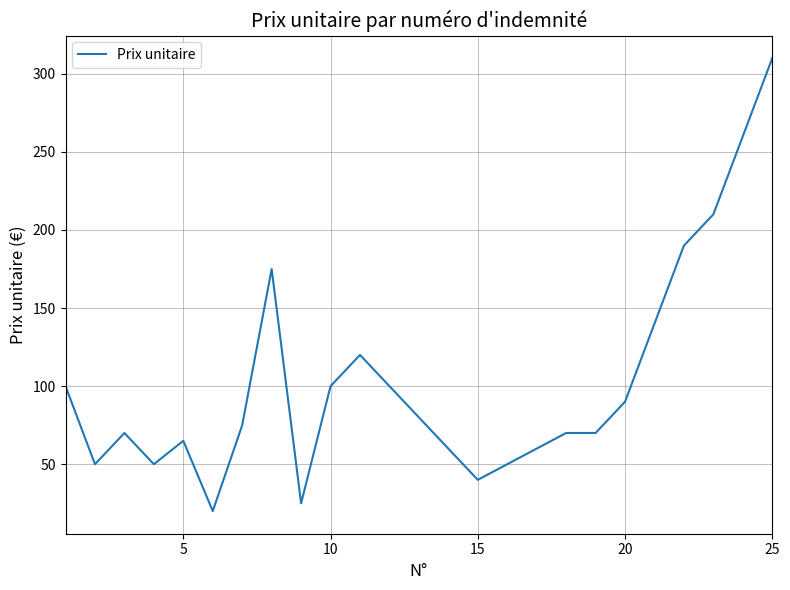

What is the greatest value displayed?

310